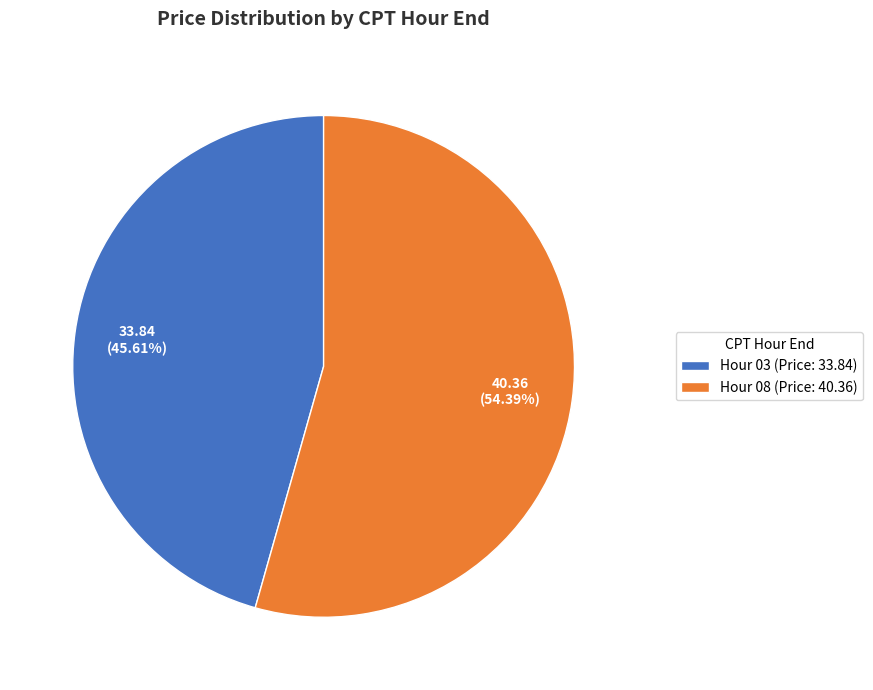

How many slices are in this pie chart?

2